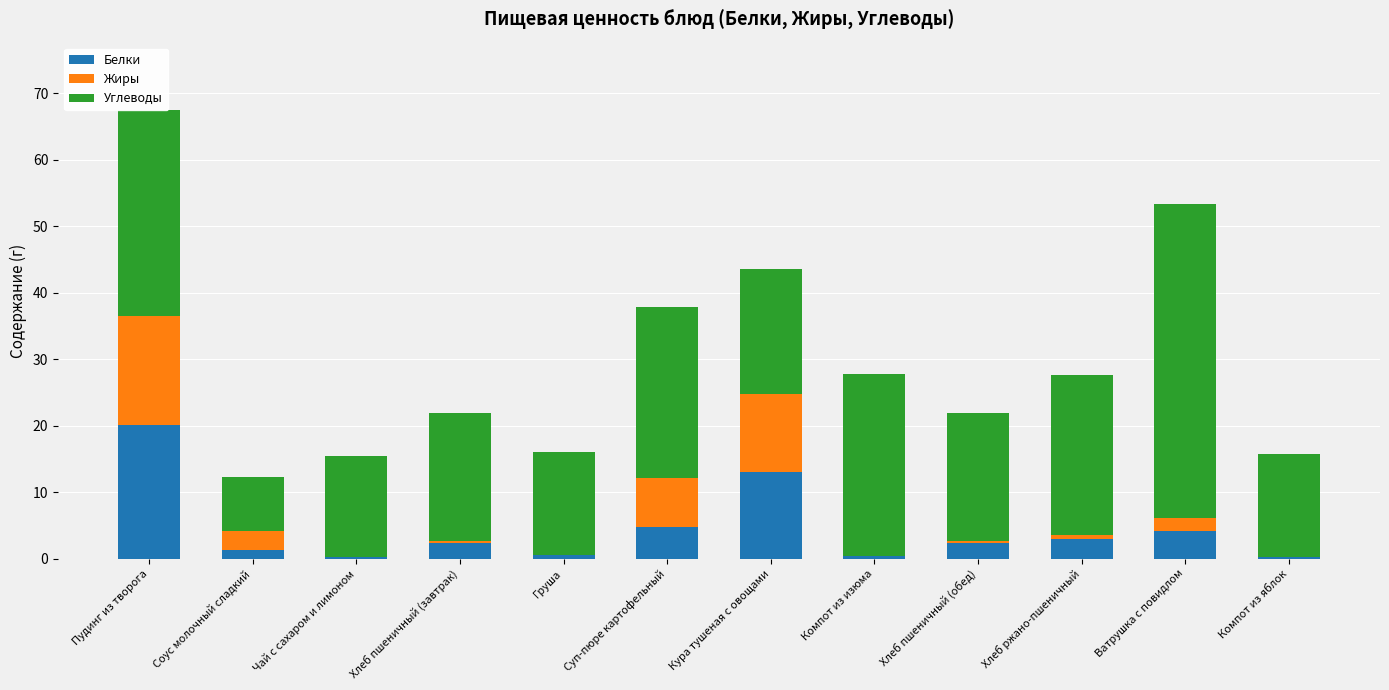

Which category has the highest value in the Белки series?

Пудинг из творога